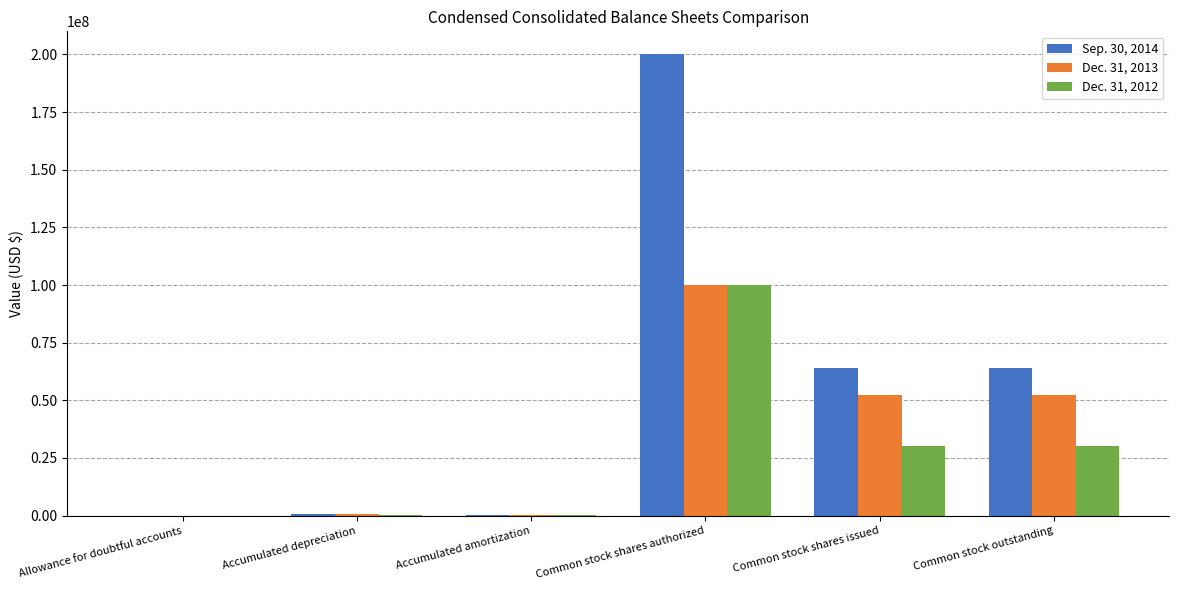

Is the value of Dec. 31, 2012 at Common stock shares issued greater than the value of Sep. 30, 2014 at Accumulated depreciation?

Yes